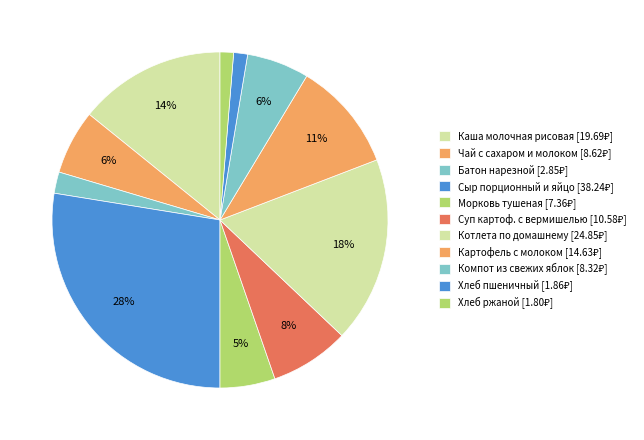

Count the number of slices in the pie.

11